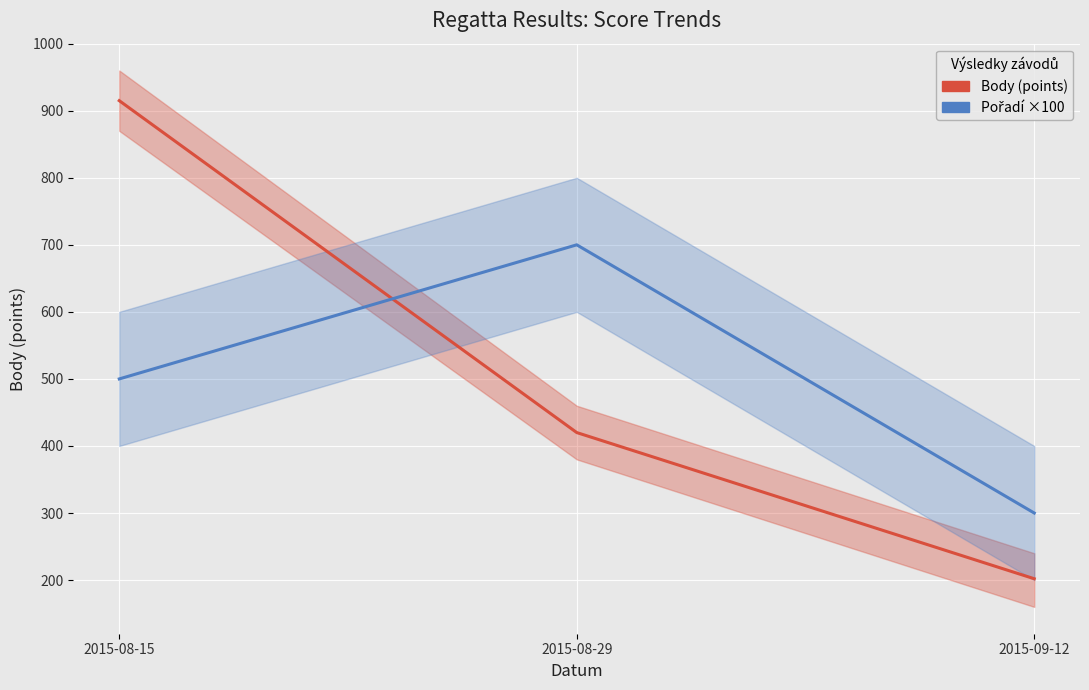

Which series changed the most between 2015-08-15 and 2015-09-12?

Body (points)